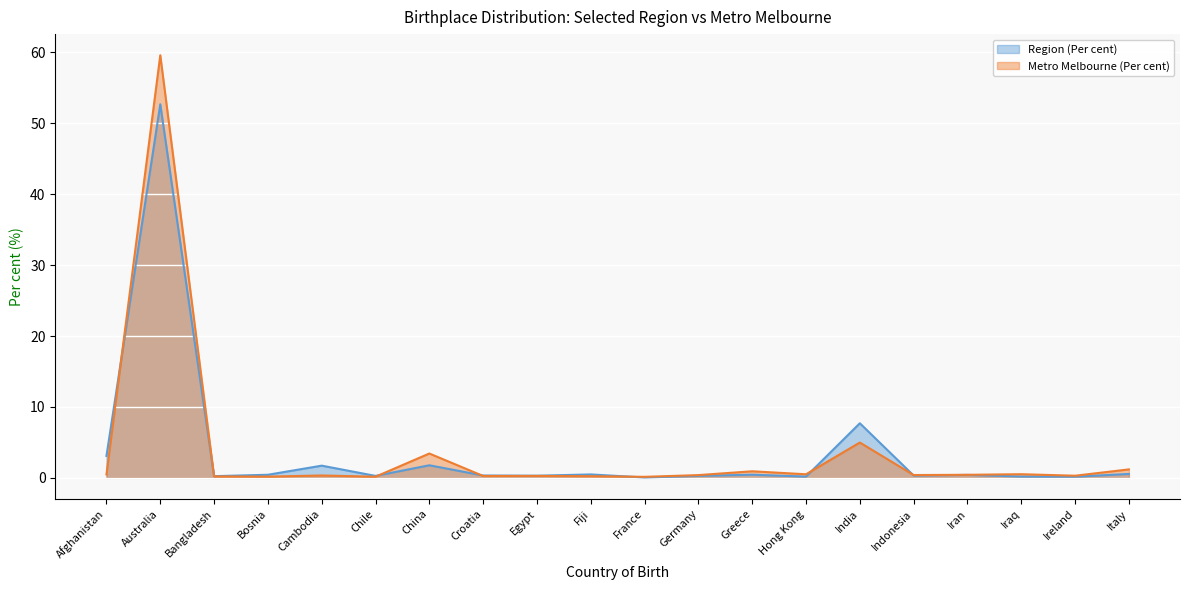

List the series in order of their peak value, lowest first.

Region (Per cent), Metro Melbourne (Per cent)